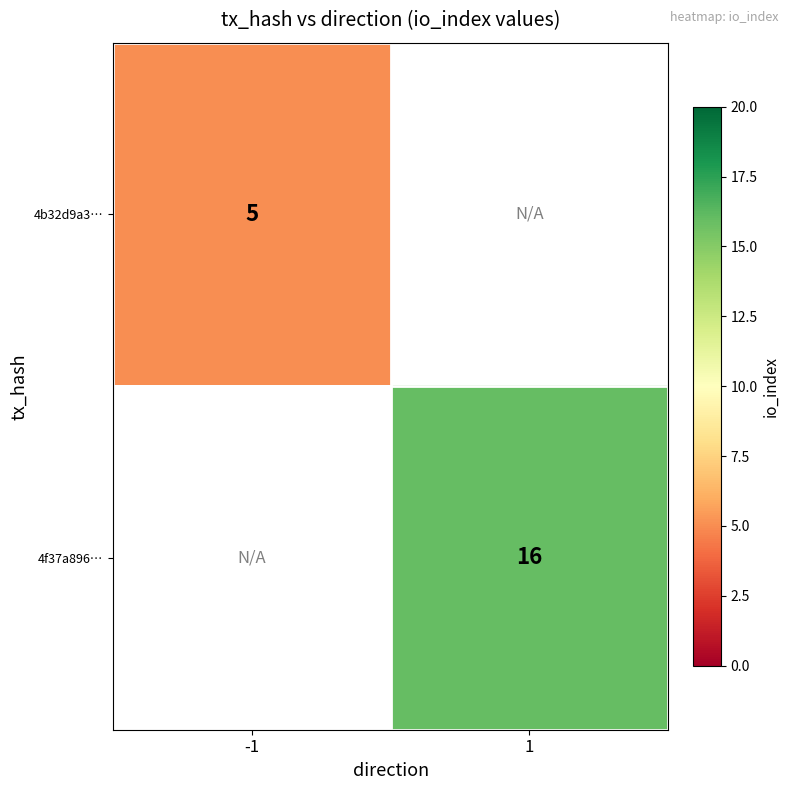

Is it true that 4b32d9a3… equals 2 at -1?

False